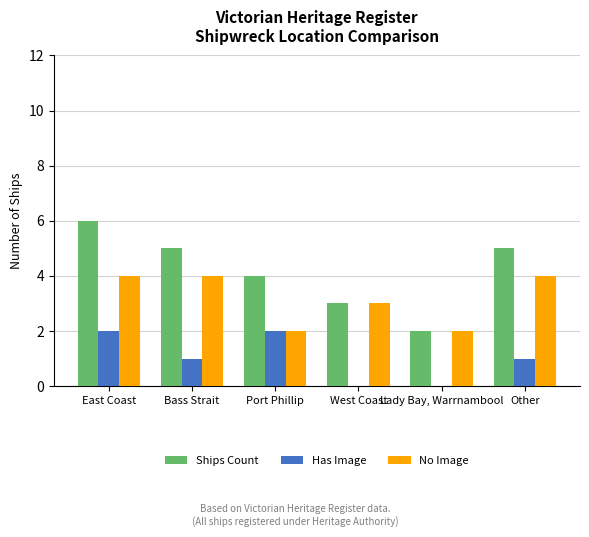

What is the total value across all series at Lady Bay, Warrnambool?

4